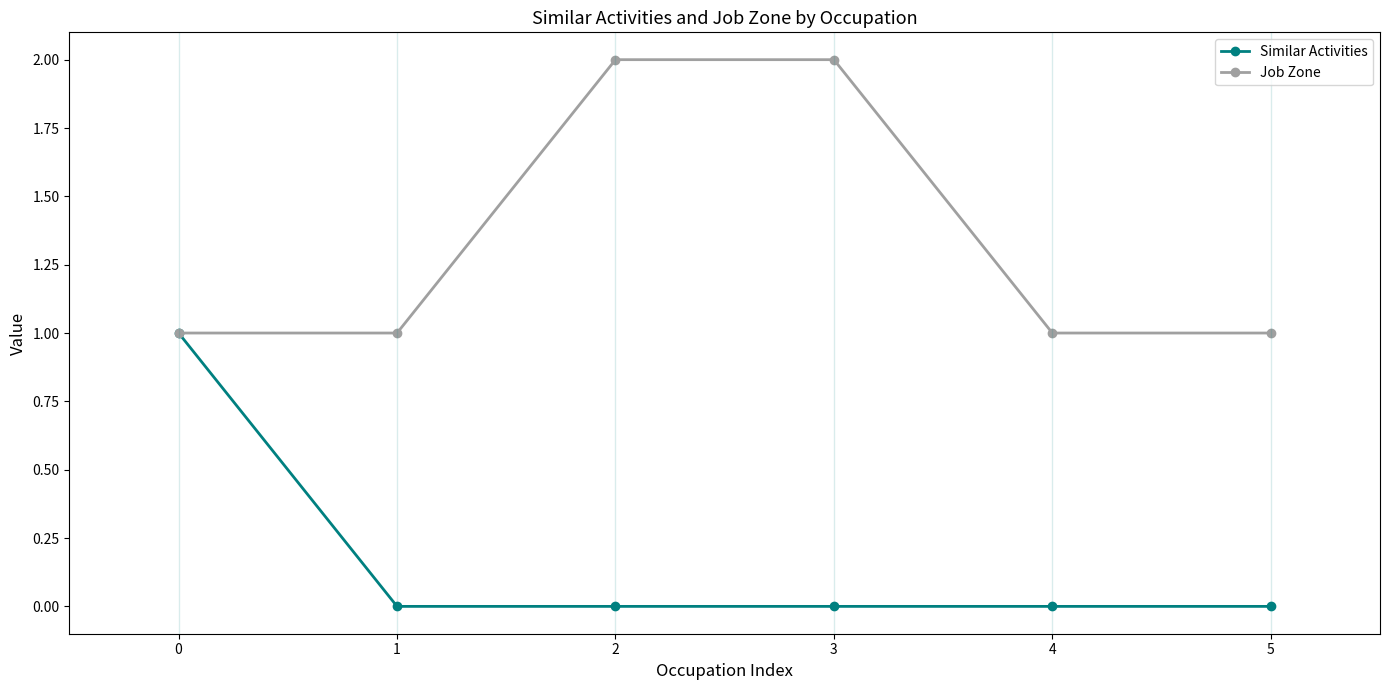

Rank the series by their average value, from highest to lowest.

Job Zone, Similar Activities